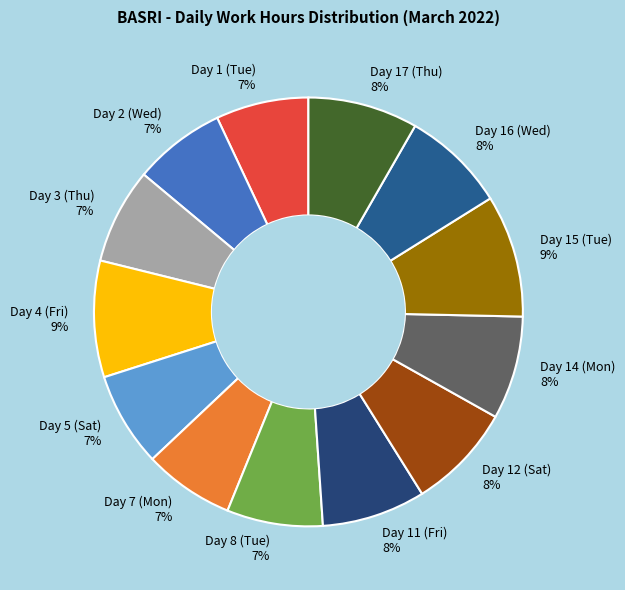

How many segments does this pie chart have?

13